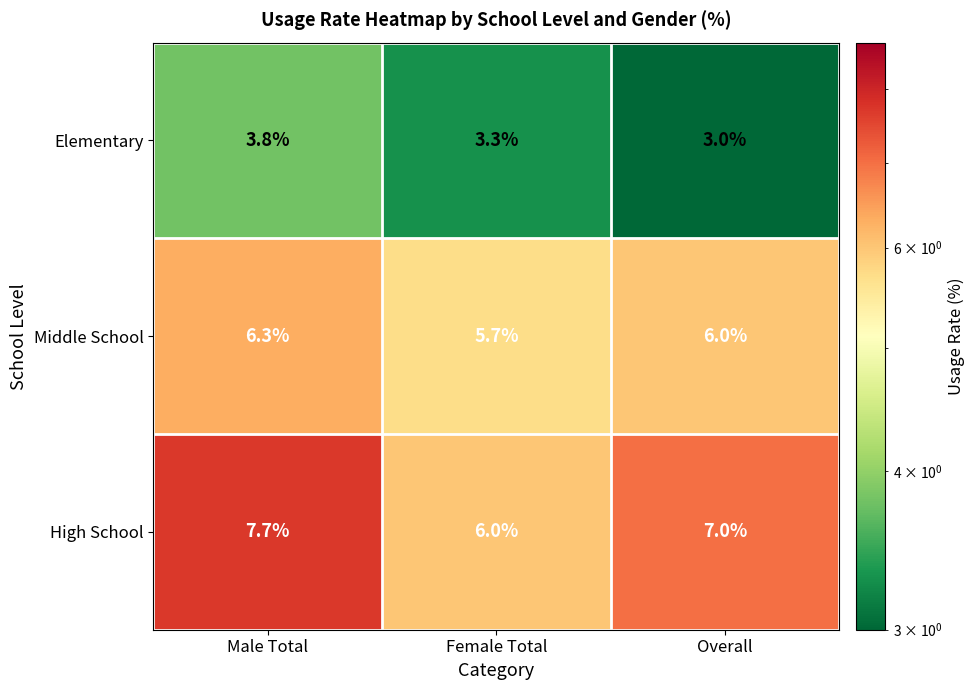

Where does the High School series first go above 7?

Male Total